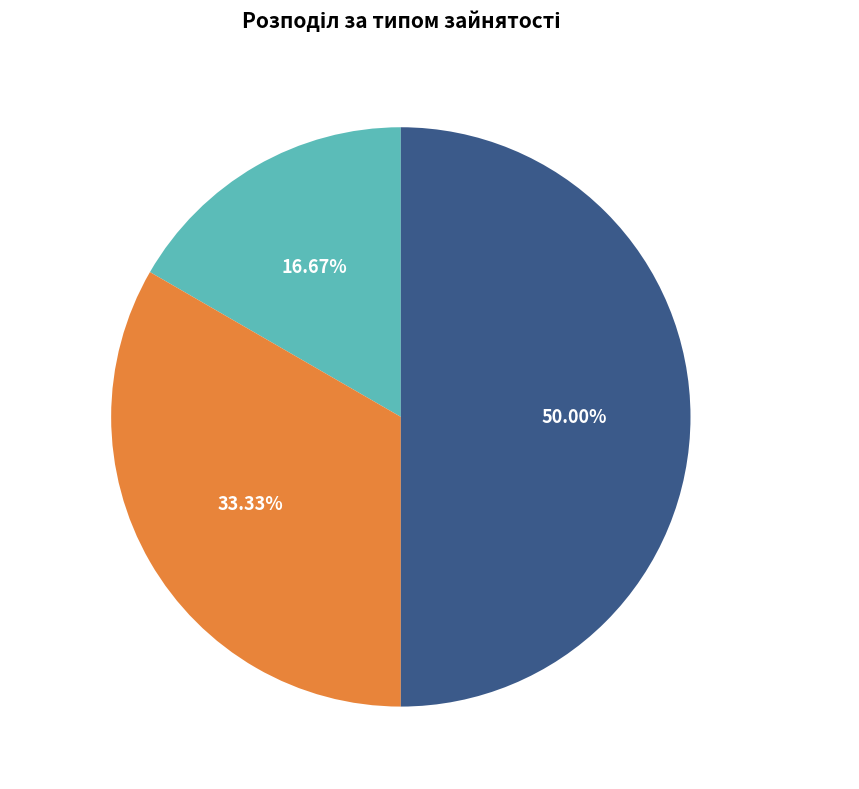

Rank the categories by value from highest to lowest.

Сумісництво, Суміщення, Основне місце роботи